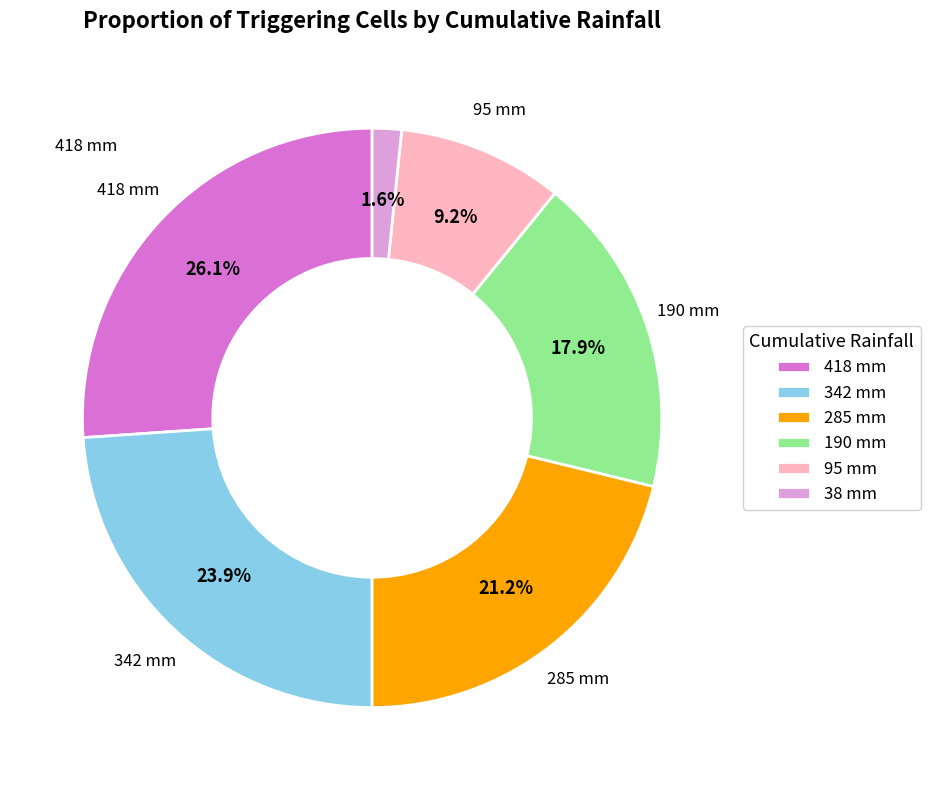

What is the largest slice in the pie chart?

418 mm